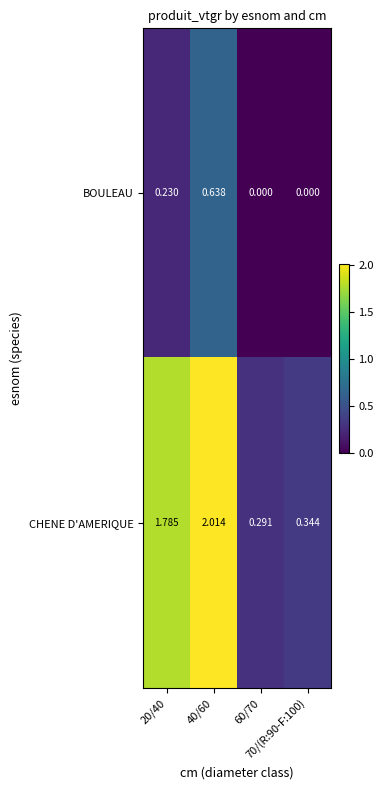

Rank the series by their average value, from lowest to highest.

BOULEAU, CHENE D'AMERIQUE